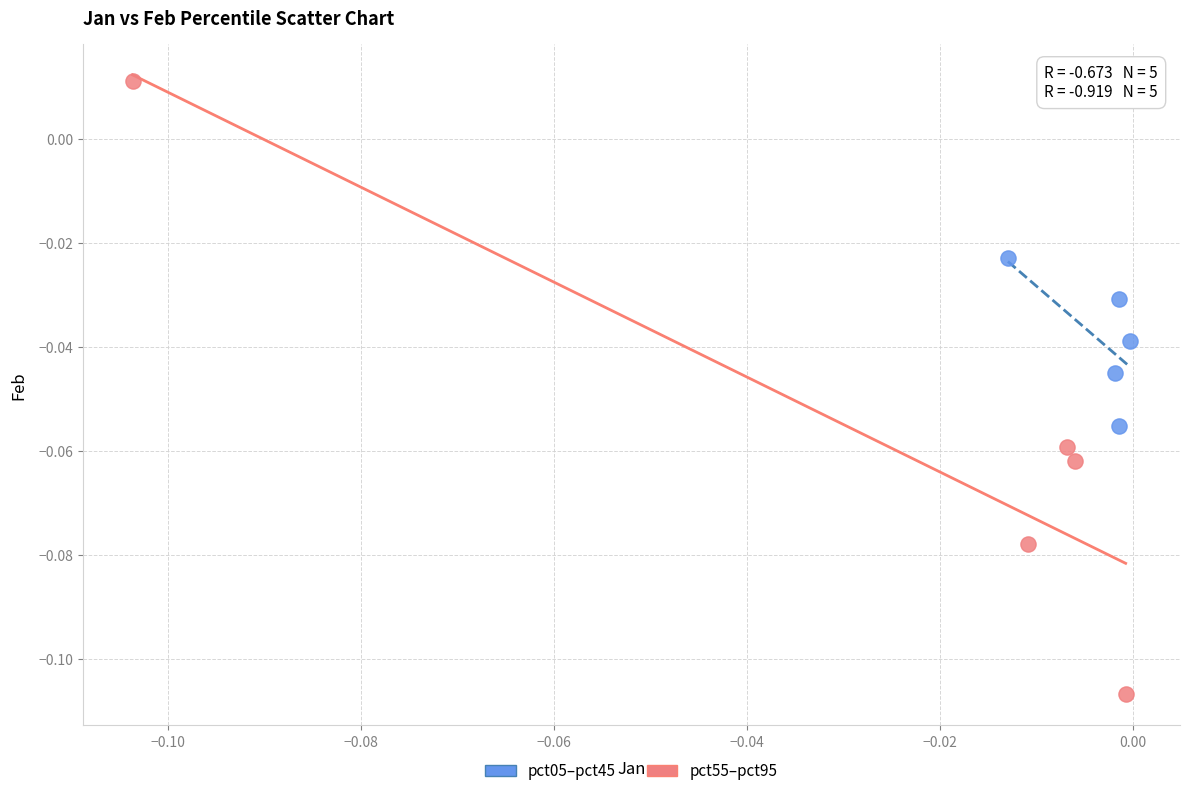

Which series reaches the minimum Y coordinate?

pct55–pct95